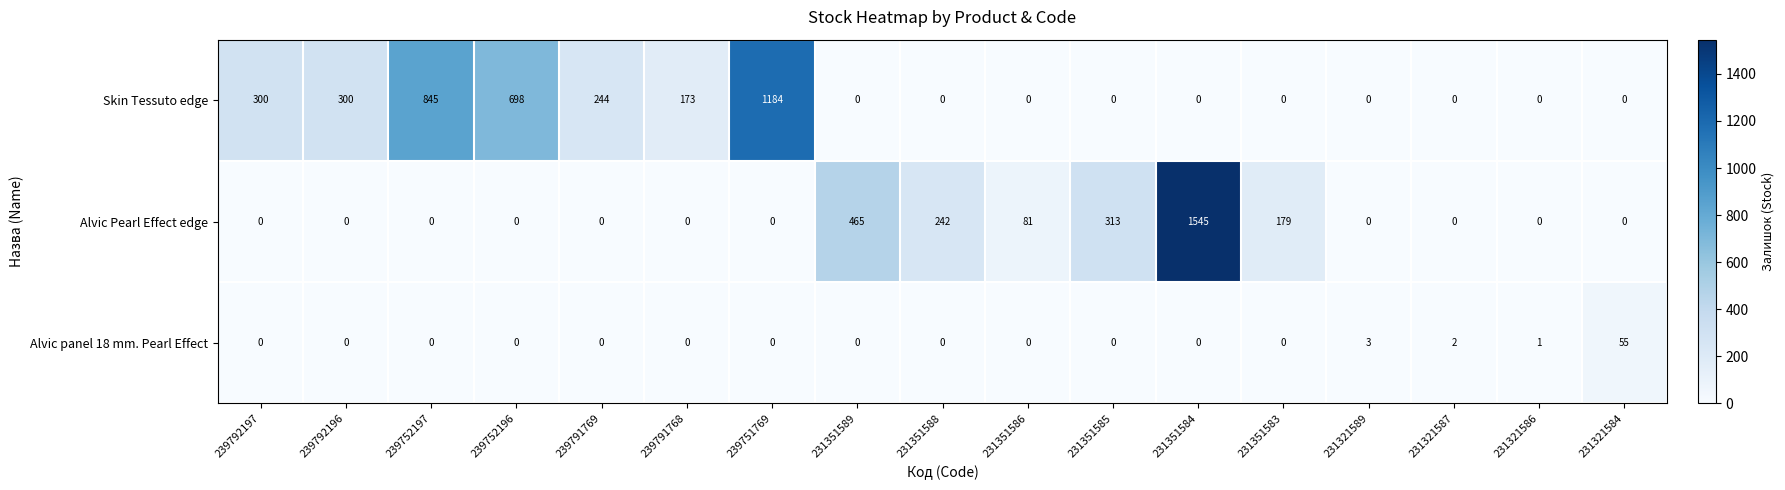

What is the difference between the highest and lowest values at 231351584?

1545